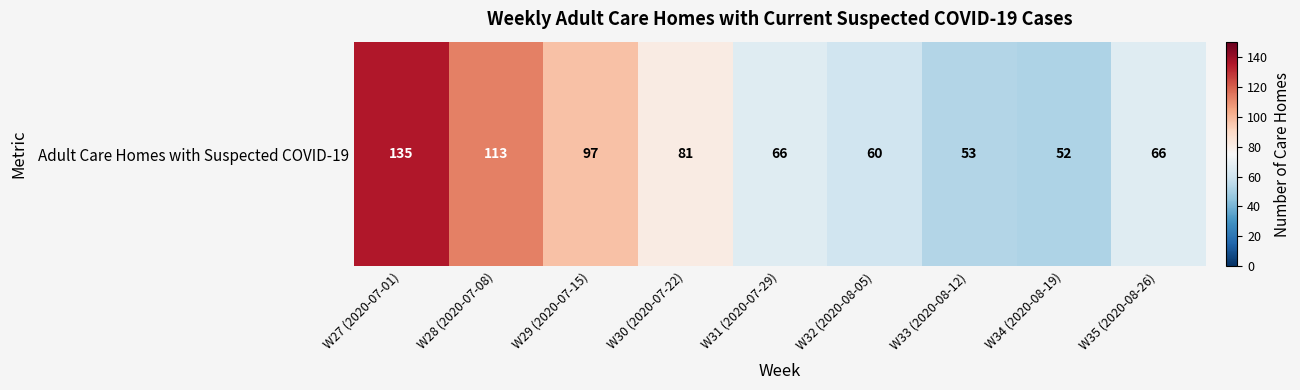

Reading left to right, extract all data points from this chart.

W27 (2020-07-01)=135	W28 (2020-07-08)=113	W29 (2020-07-15)=97	W30 (2020-07-22)=81	W31 (2020-07-29)=66	W32 (2020-08-05)=60	W33 (2020-08-12)=53	W34 (2020-08-19)=52	W35 (2020-08-26)=66